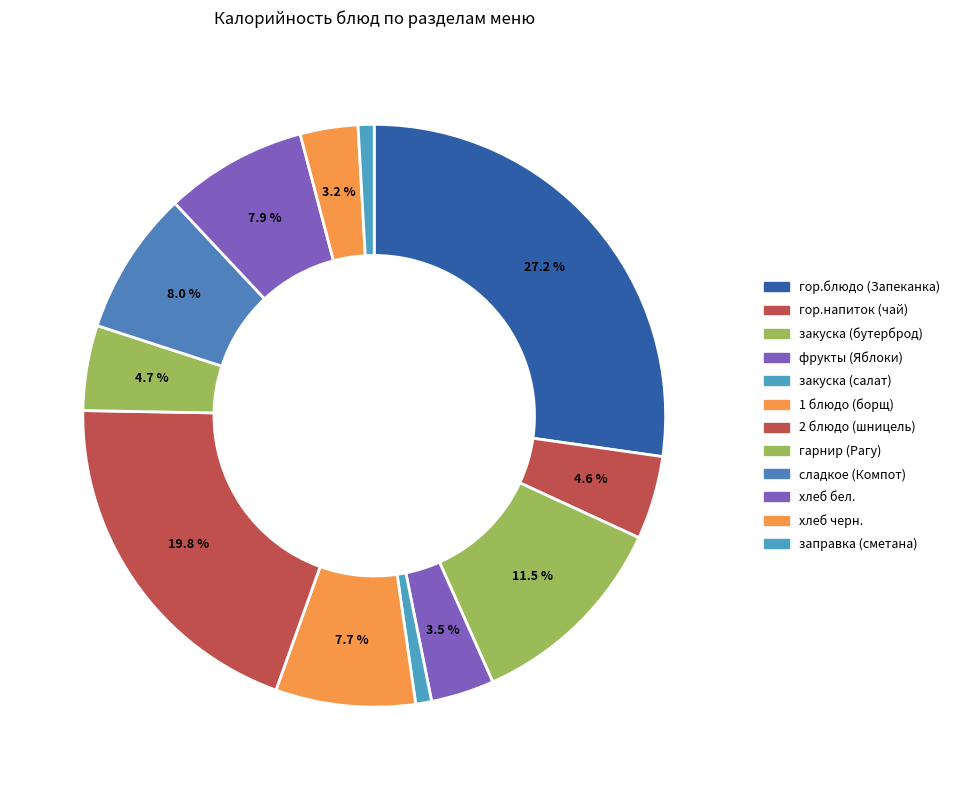

How many slices are in this pie chart?

12